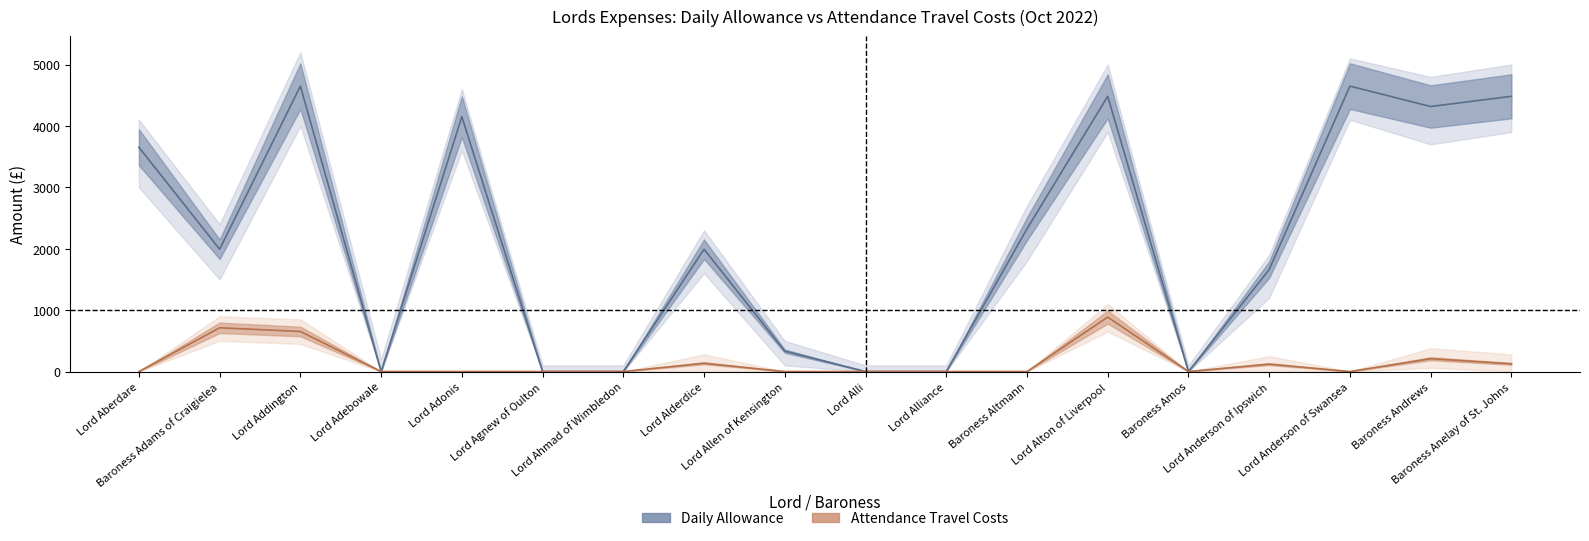

What is the spread (max minus min) of values at Baroness Altmann?

2324.0